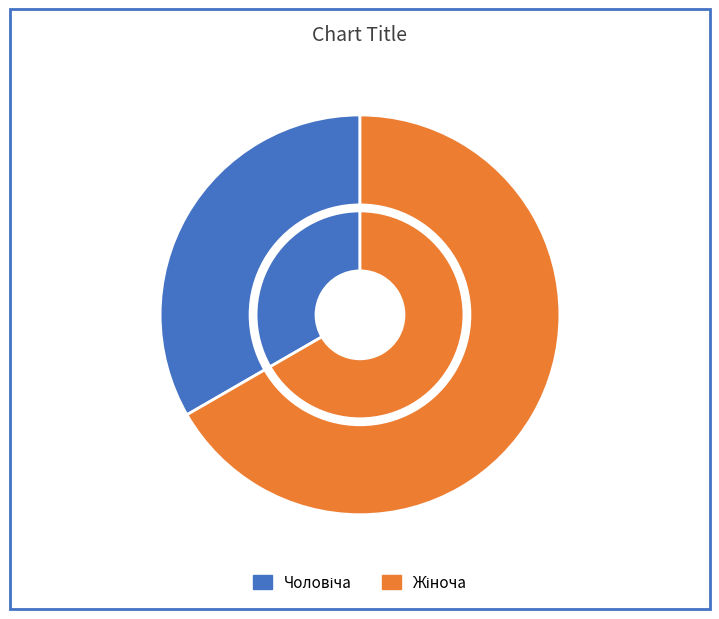

Is the sum of Чоловіча and Жіноча greater than half?

Yes